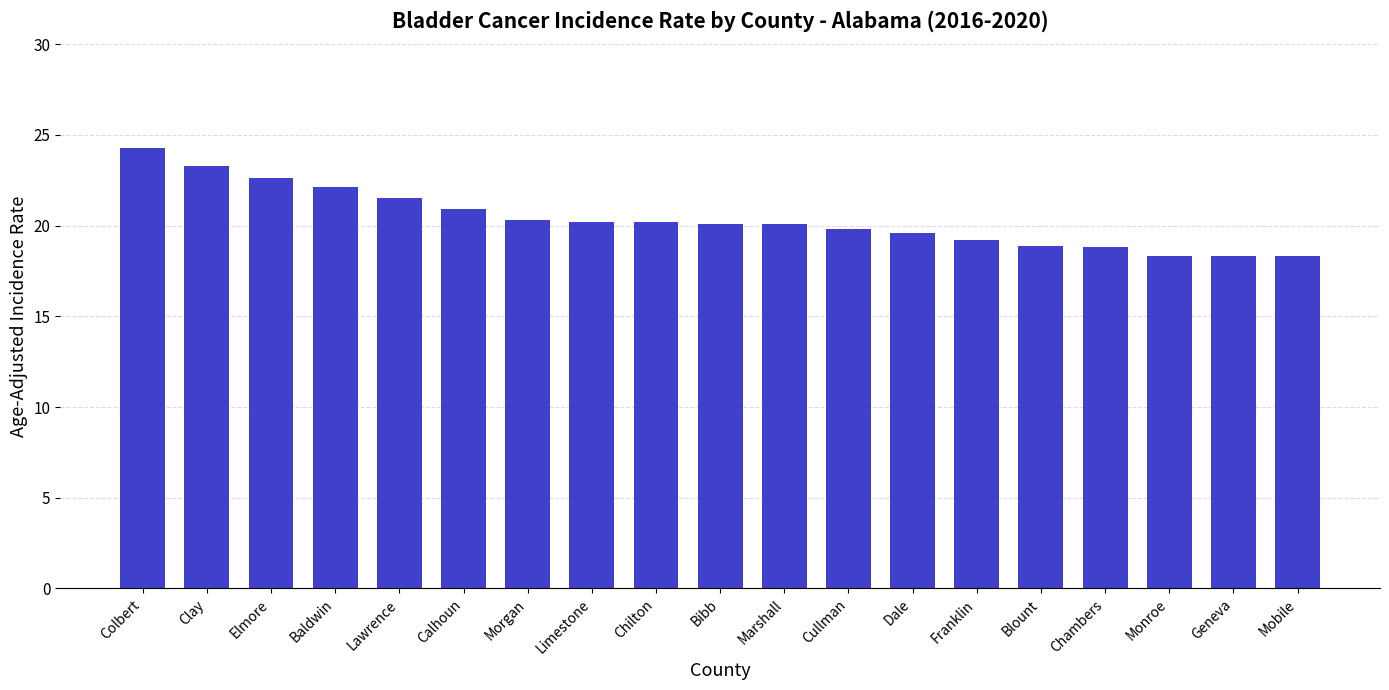

What is the change in value from Bibb to Chambers?

-1.3